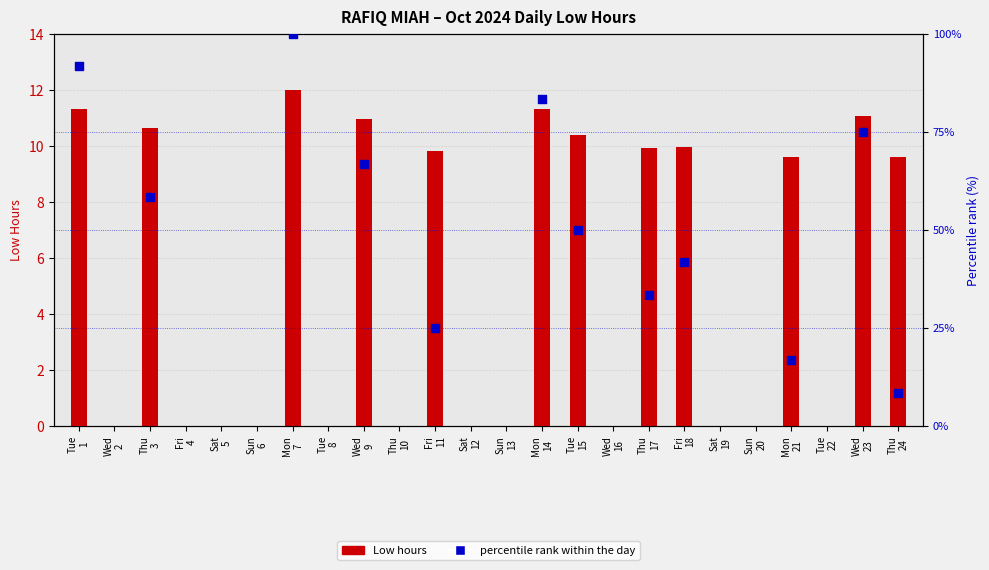

Which has a higher value, Tue 1 or Wed 9?

Tue 1